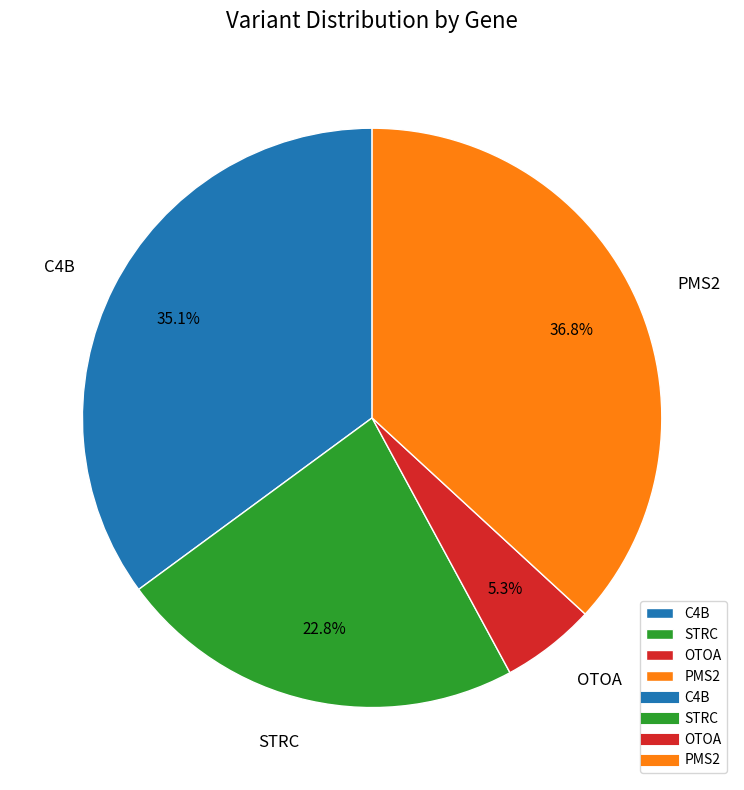

What portion of the pie excludes PMS2?

63.2%